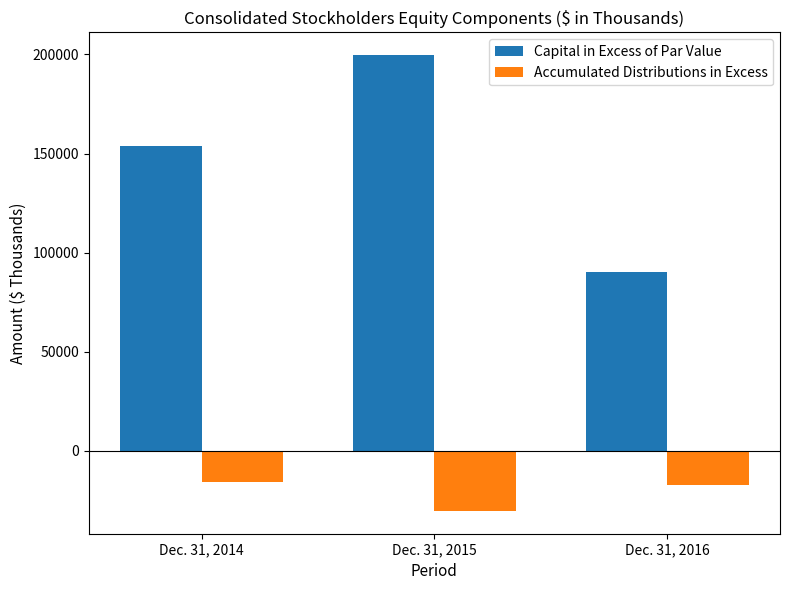

Is it true that Accumulated Distributions in Excess equals -15742 at Dec. 31, 2014?

True